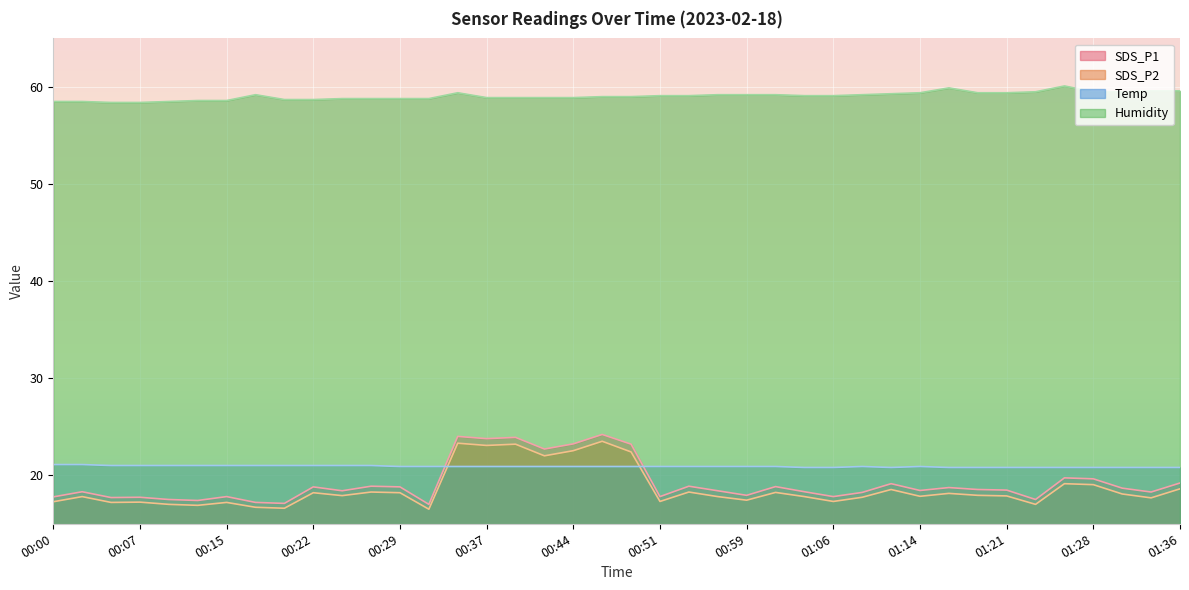

At which category is the sum across all series the highest?

00:34